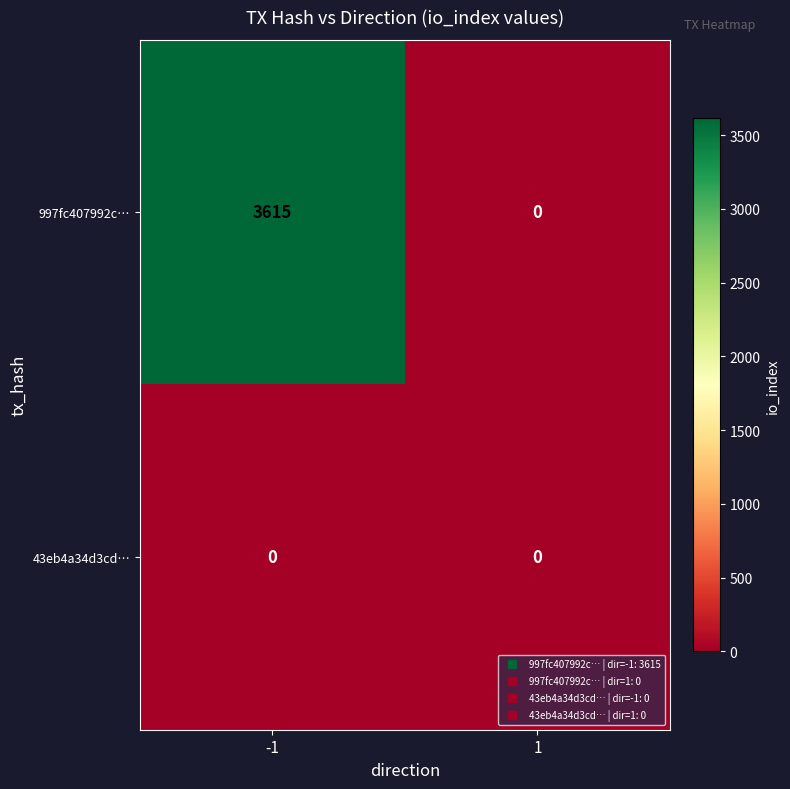

Which series has the largest total across all categories?

997fc407992c…